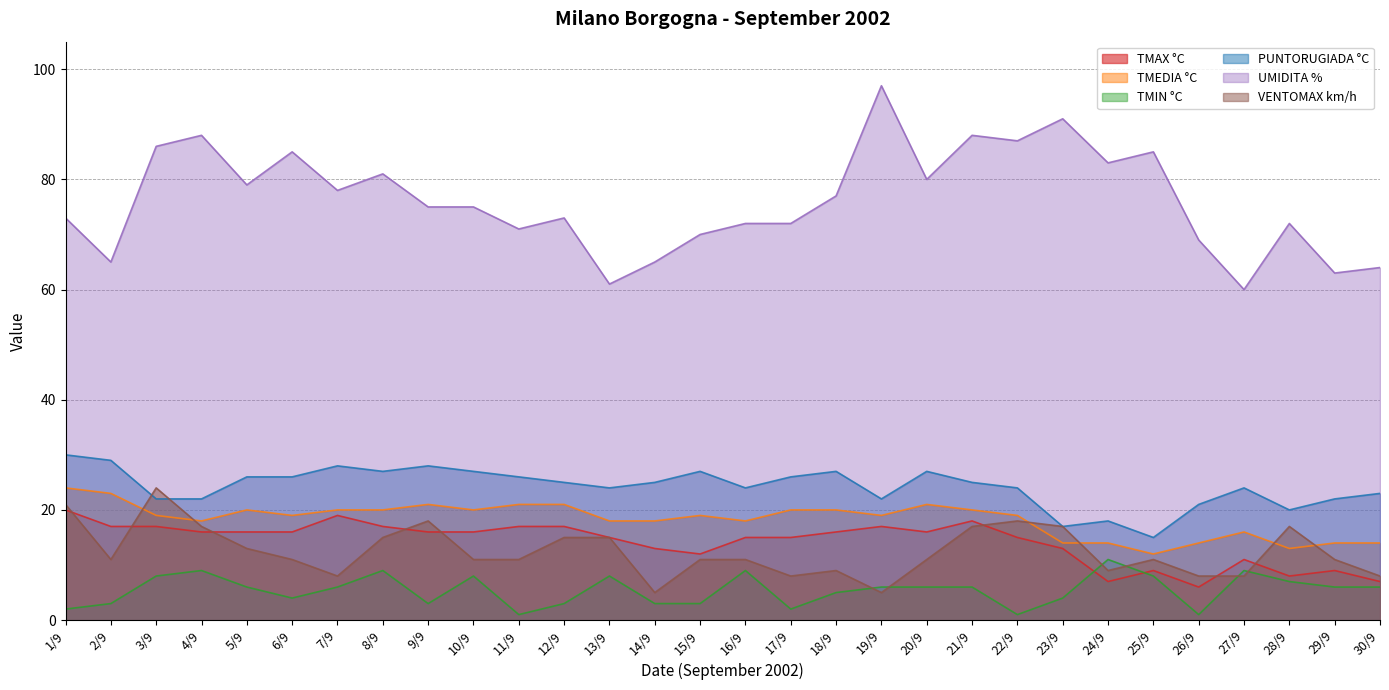

The value of TMEDIA °C at 1/9 is 35. True or false?

False